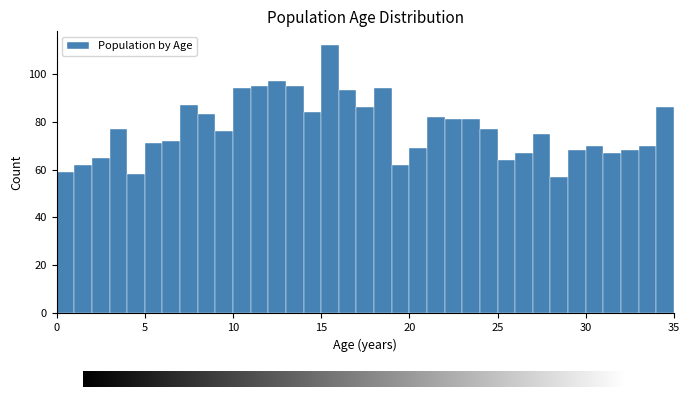

Around what value on the x-axis is the tallest bar? Give the approximate position of its centre, as read against the axis.

15.5